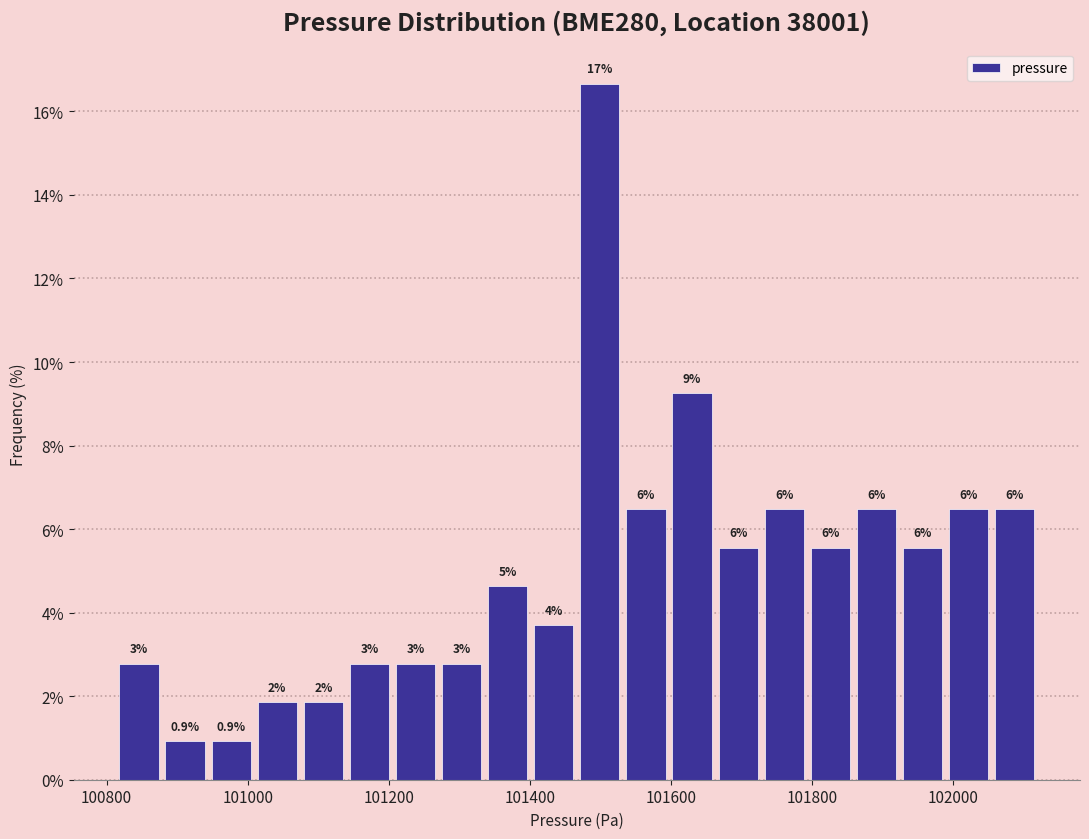

Read against the x-axis, roughly where is the centre of the tallest bar?

101500